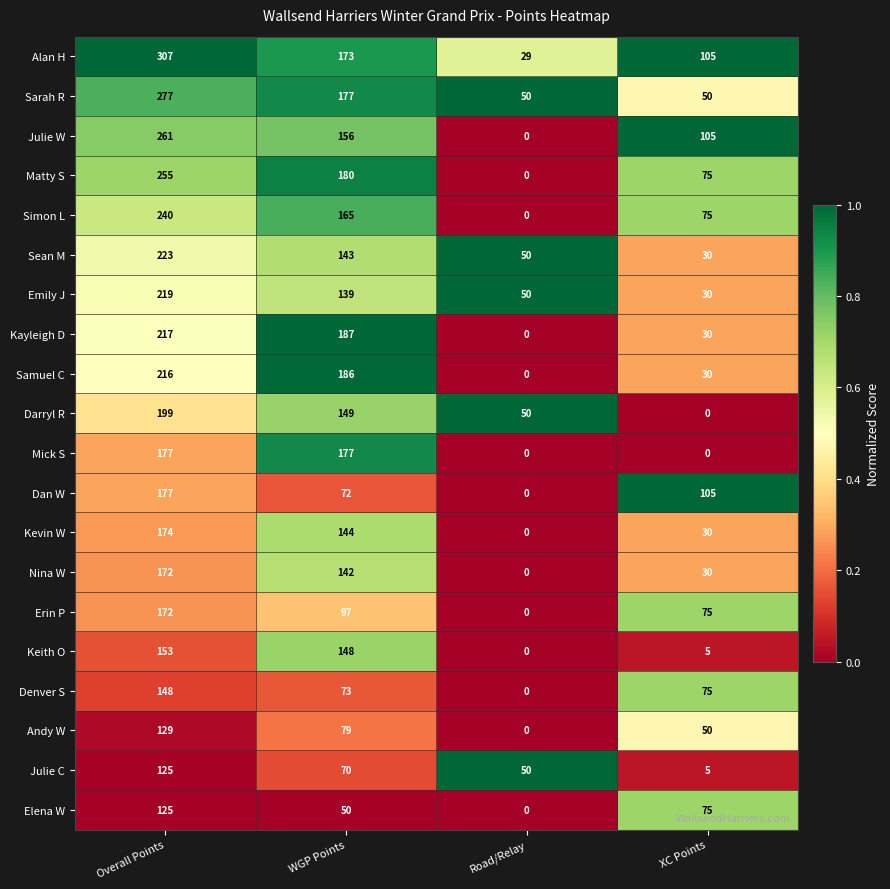

What is the approximate value of Emily J at XC Points?

30